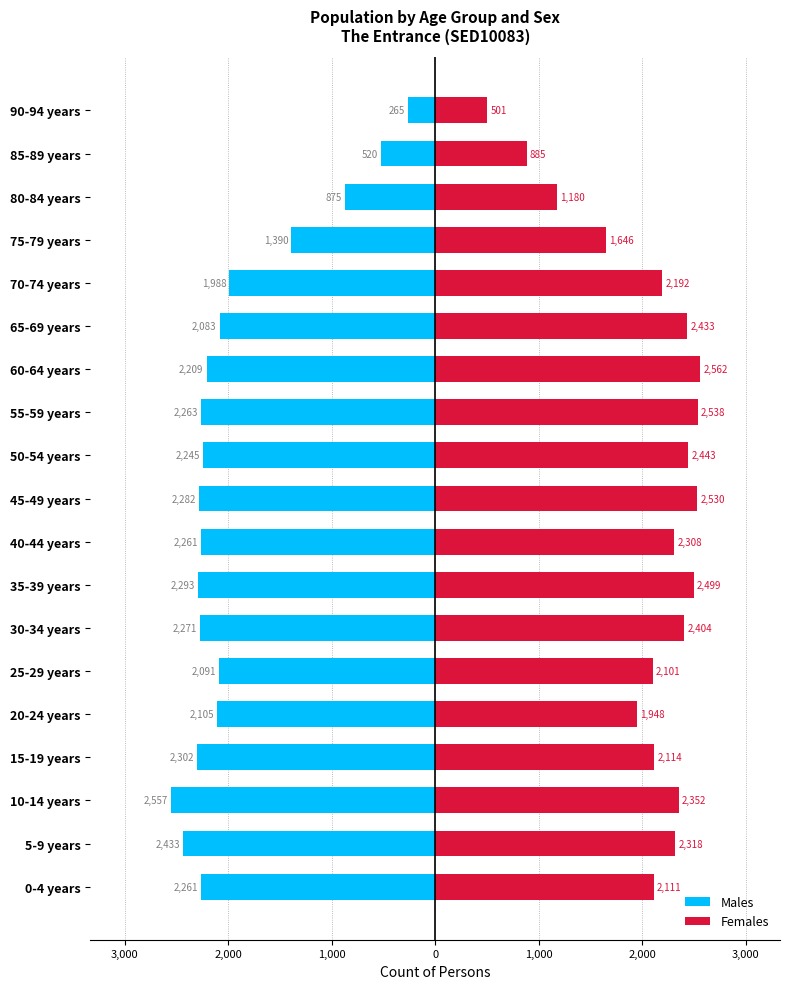

What is the maximum value for Males?

-265